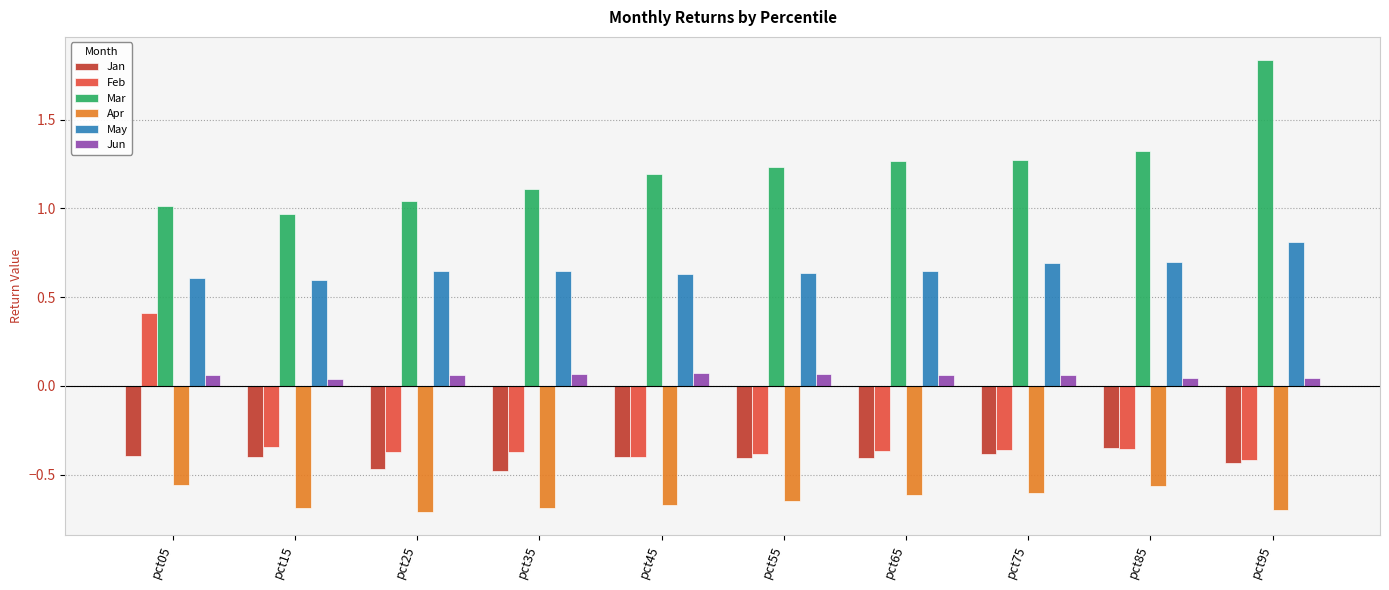

The Feb series shows -0.6 at pct35. True or false?

False